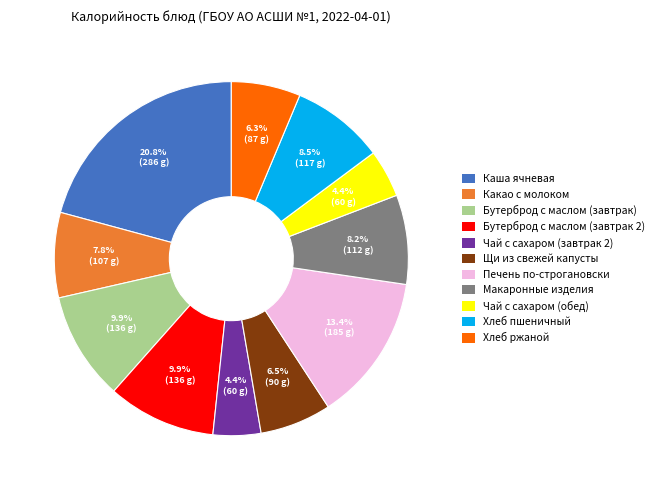

Which slice is the largest?

Каша ячневая